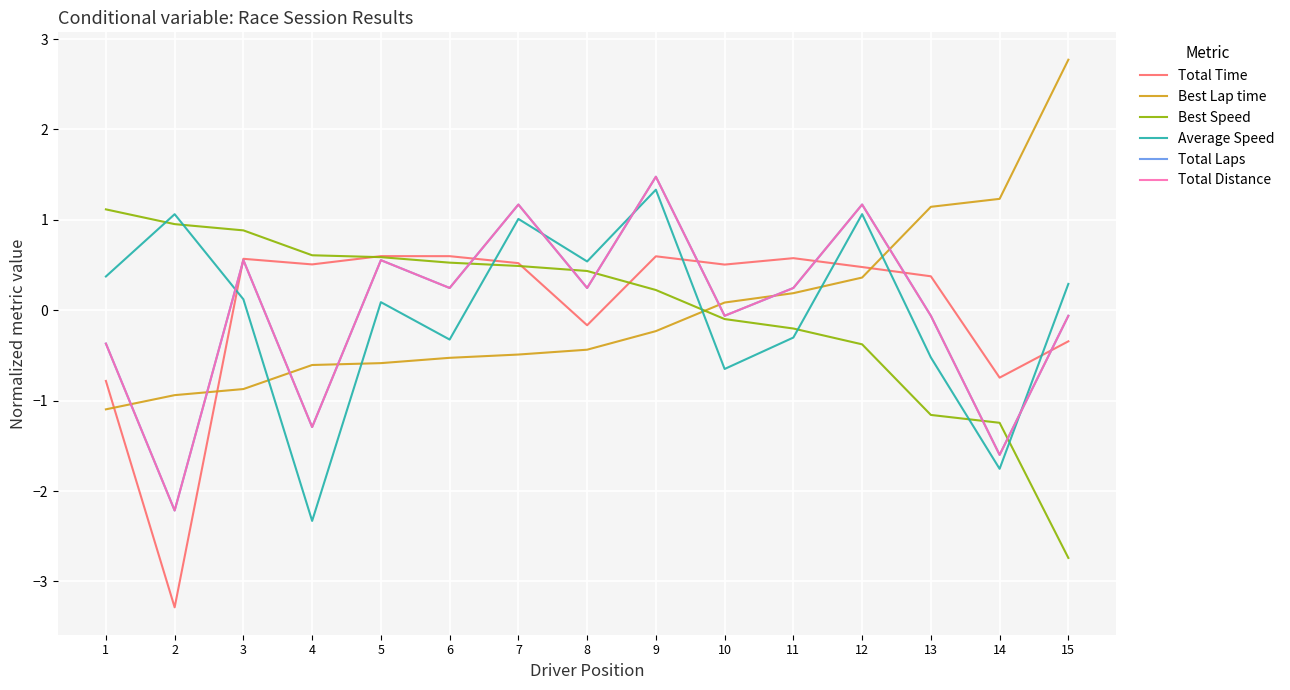

What is the difference between the maximum and minimum values in the Total Time series?

3.9